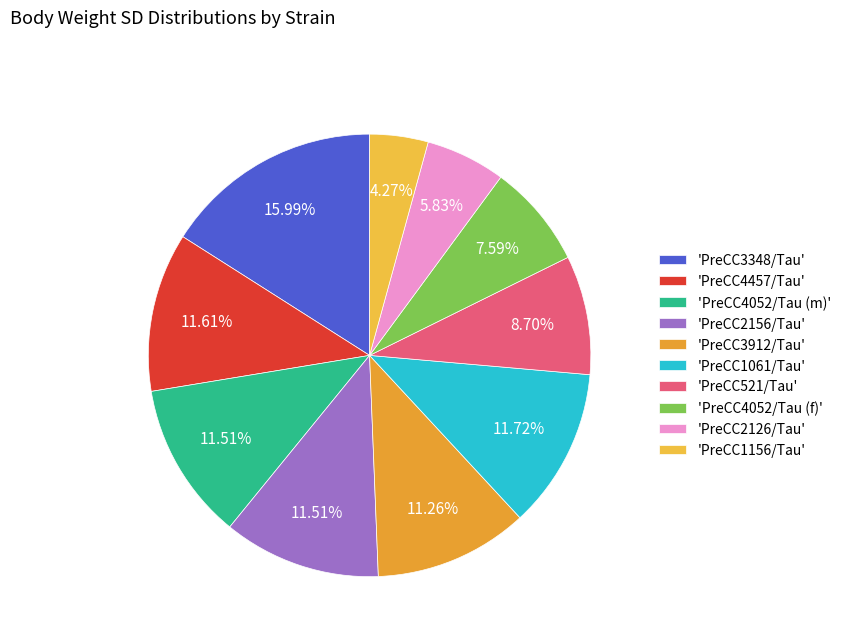

How many segments does this pie chart have?

10